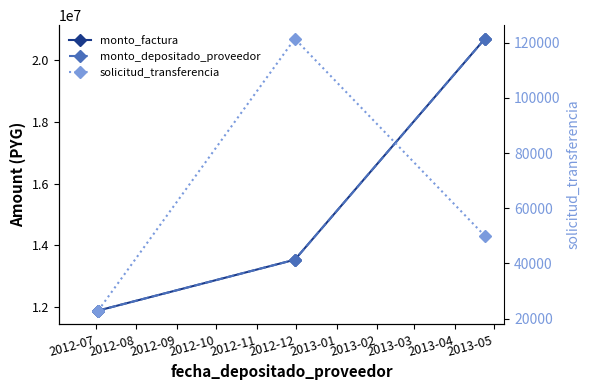

At which label does solicitud_transferencia reach its minimum?

2012-07